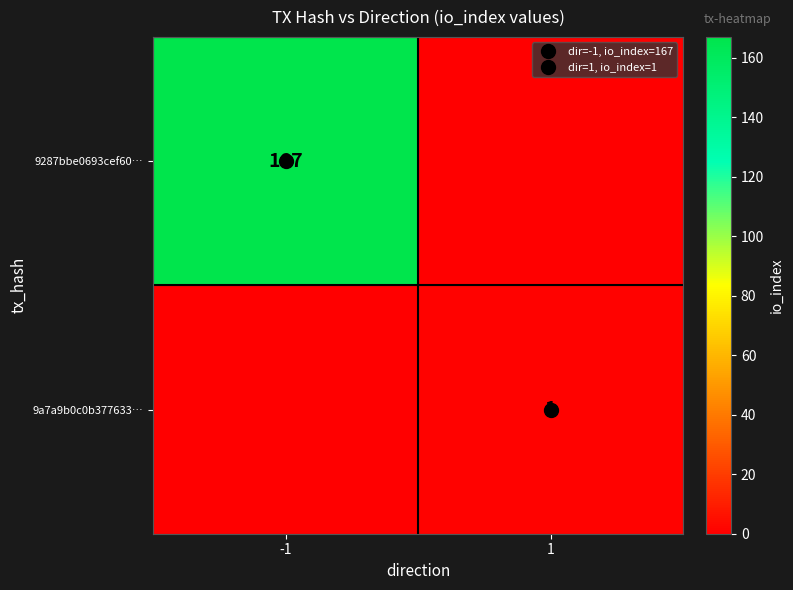

What is the total value across all series at -1?

167